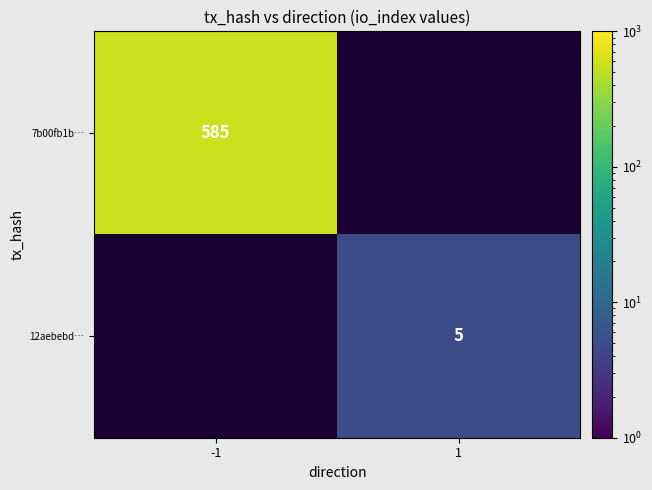

At how many categories does at least one series exceed 213?

1